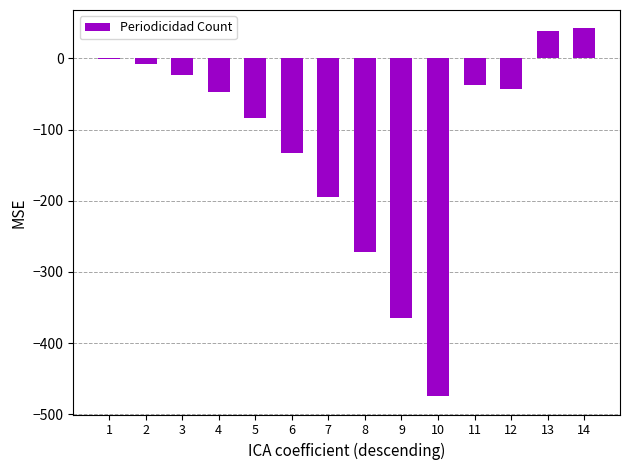

Which has a higher value, 9 or 11?

11